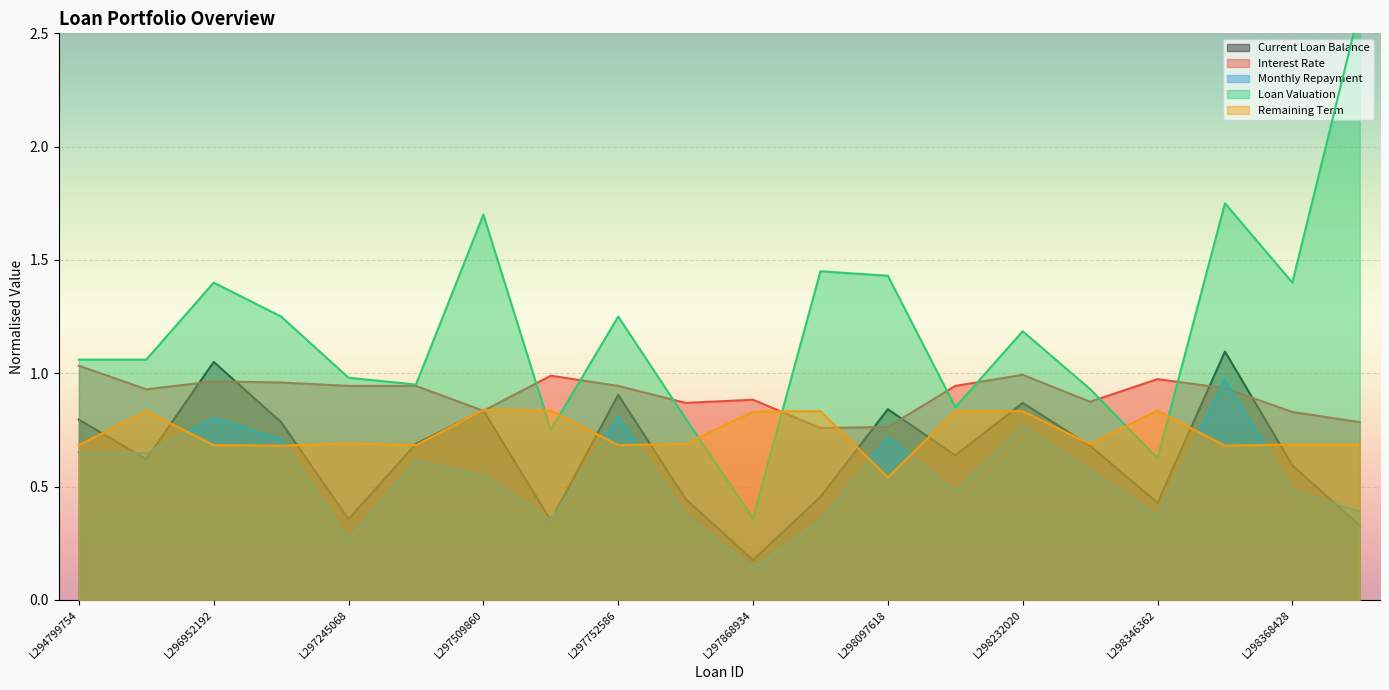

What is the difference between the maximum and minimum values in the Current Loan Balance series?

0.9